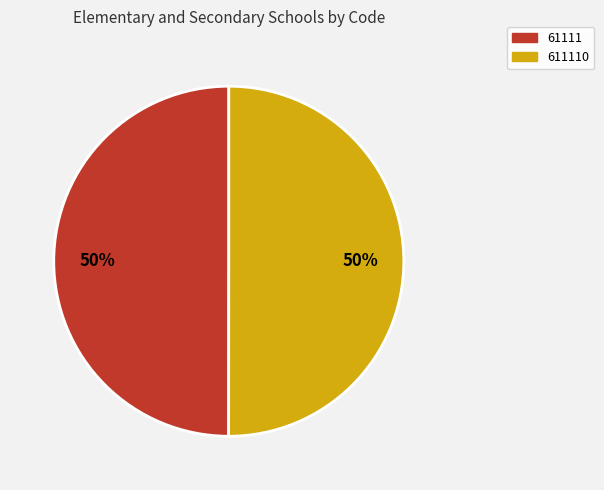

To the nearest percent, what is the average slice percentage?

50%